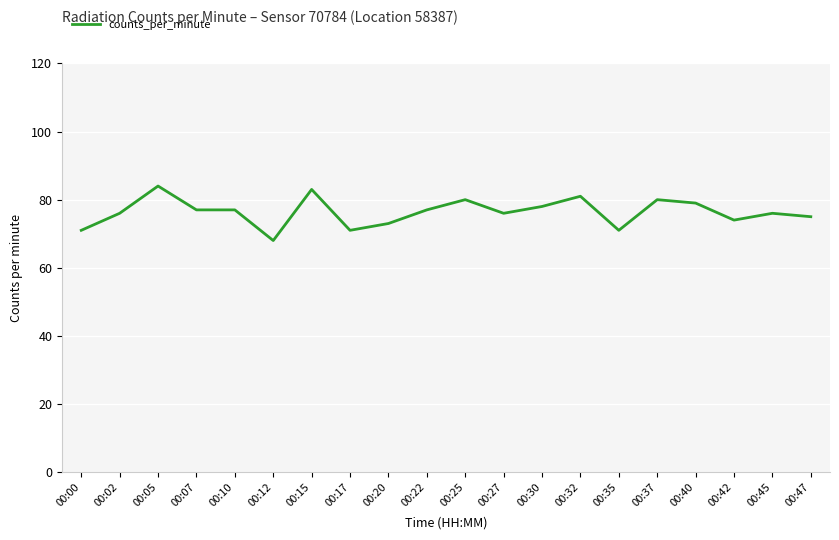

What is the smallest value displayed?

68